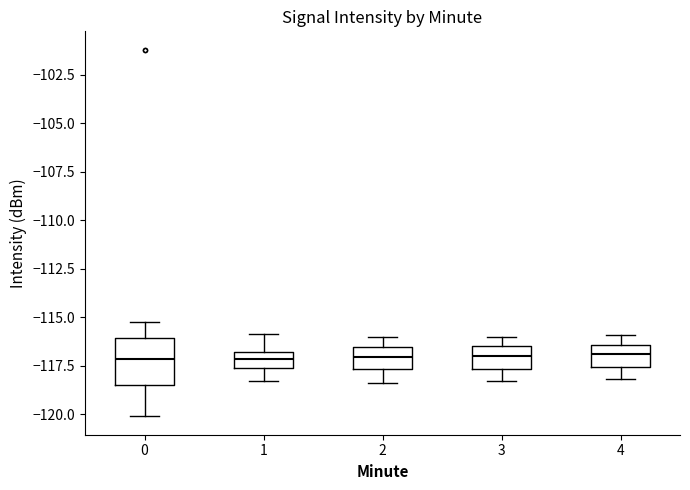

Reading left to right, read every box against the y-axis: the position of its median line, the range the box covers, and the ends of its whiskers. The values are not printed on the chart, so give them approximately, as read against the axis.

0: median -117.0, box -118.5 to -116.0, whiskers -120.0 to -115.0
1: median -117.0 (inside the box), box -117.5 to -117.0, whiskers -118.5 to -116.0
2: median -117.0, box -117.5 to -116.5, whiskers -118.5 to -116.0
3: median -117.0, box -117.5 to -116.5, whiskers -118.5 to -116.0
4: median -117.0, box -117.5 to -116.5, whiskers -118.0 to -116.0